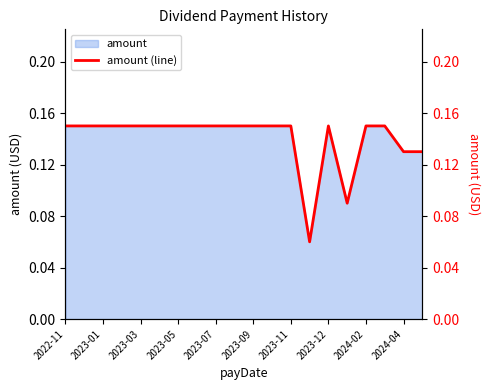

The chart shows a value of 0.1 at 2024-04. True or false?

True